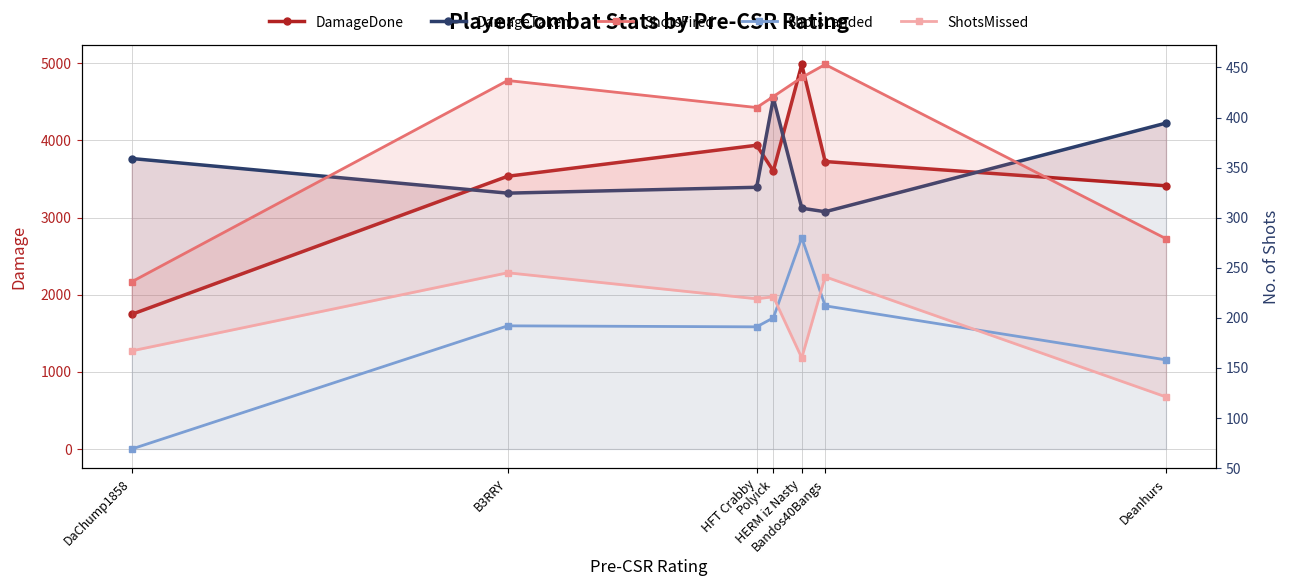

How many data points in DamageTaken are above 3393?

3